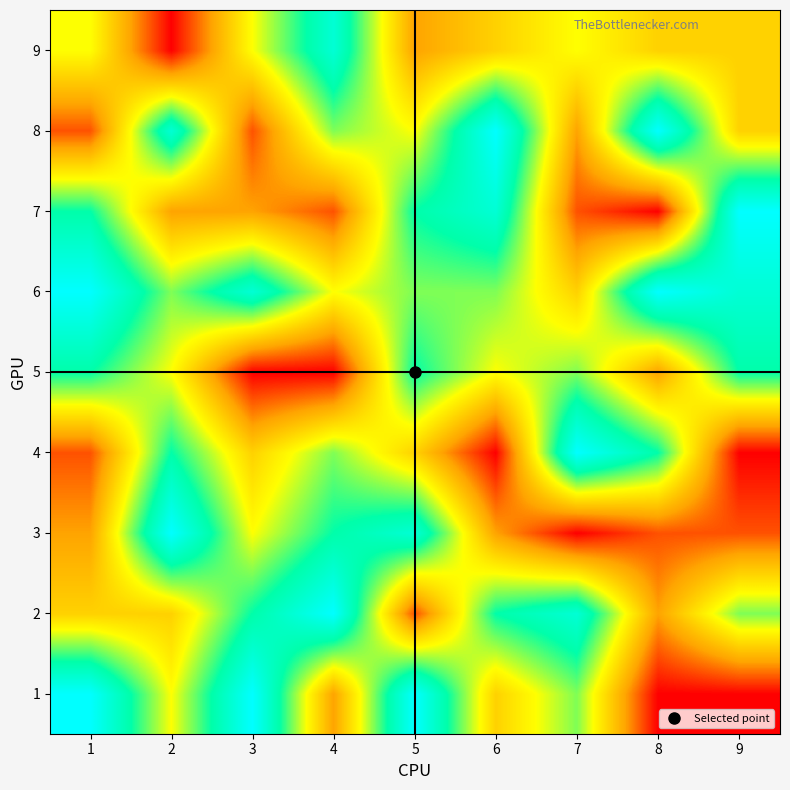

At 9, list the series in order from largest to smallest.

7, 6, 5, 2, 8, 9, 3, 1, 4